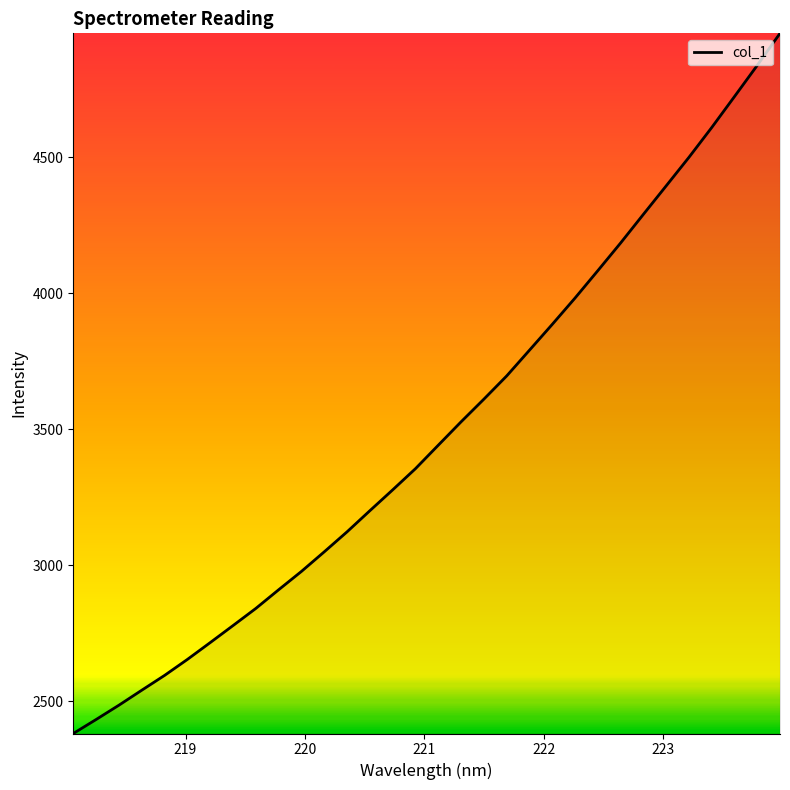

What is the difference between the maximum and minimum values?

2573.3